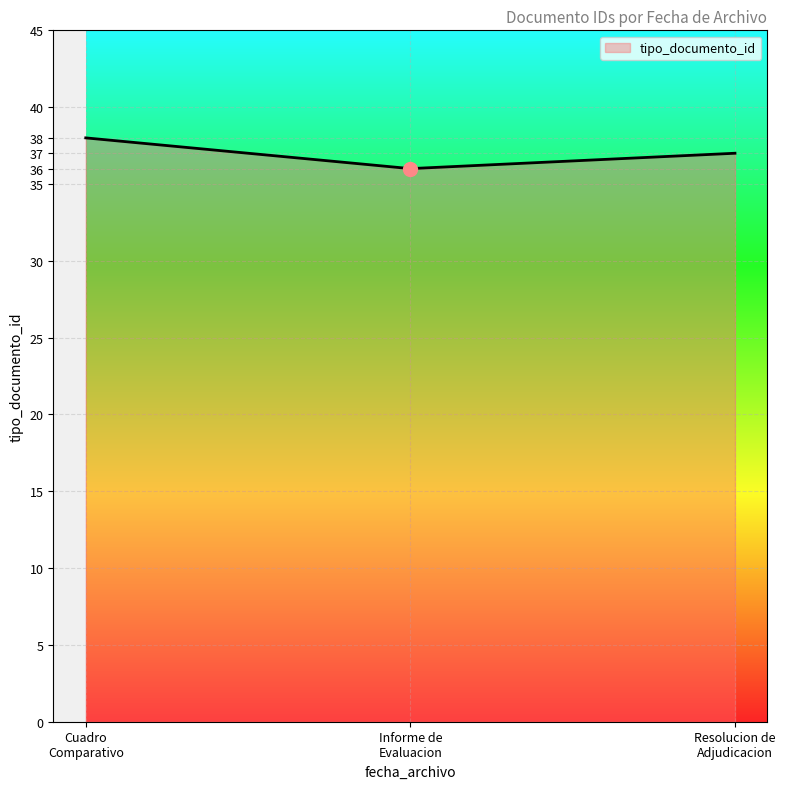

What is the greatest value displayed?

38